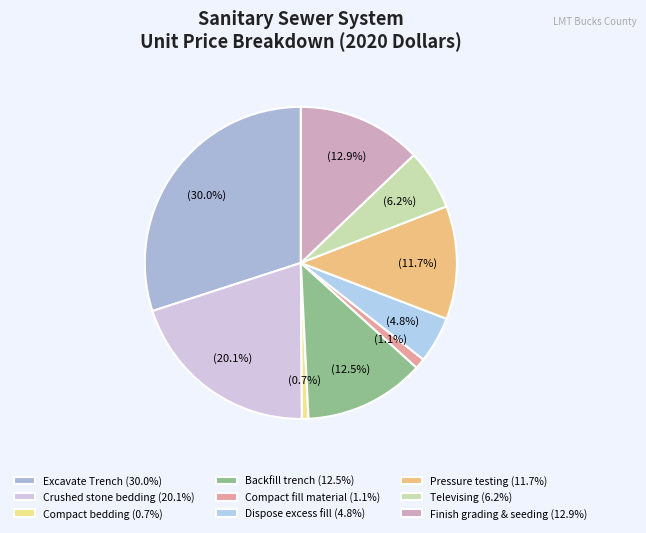

Does Finish grading & seeding represent more than half of the total?

No